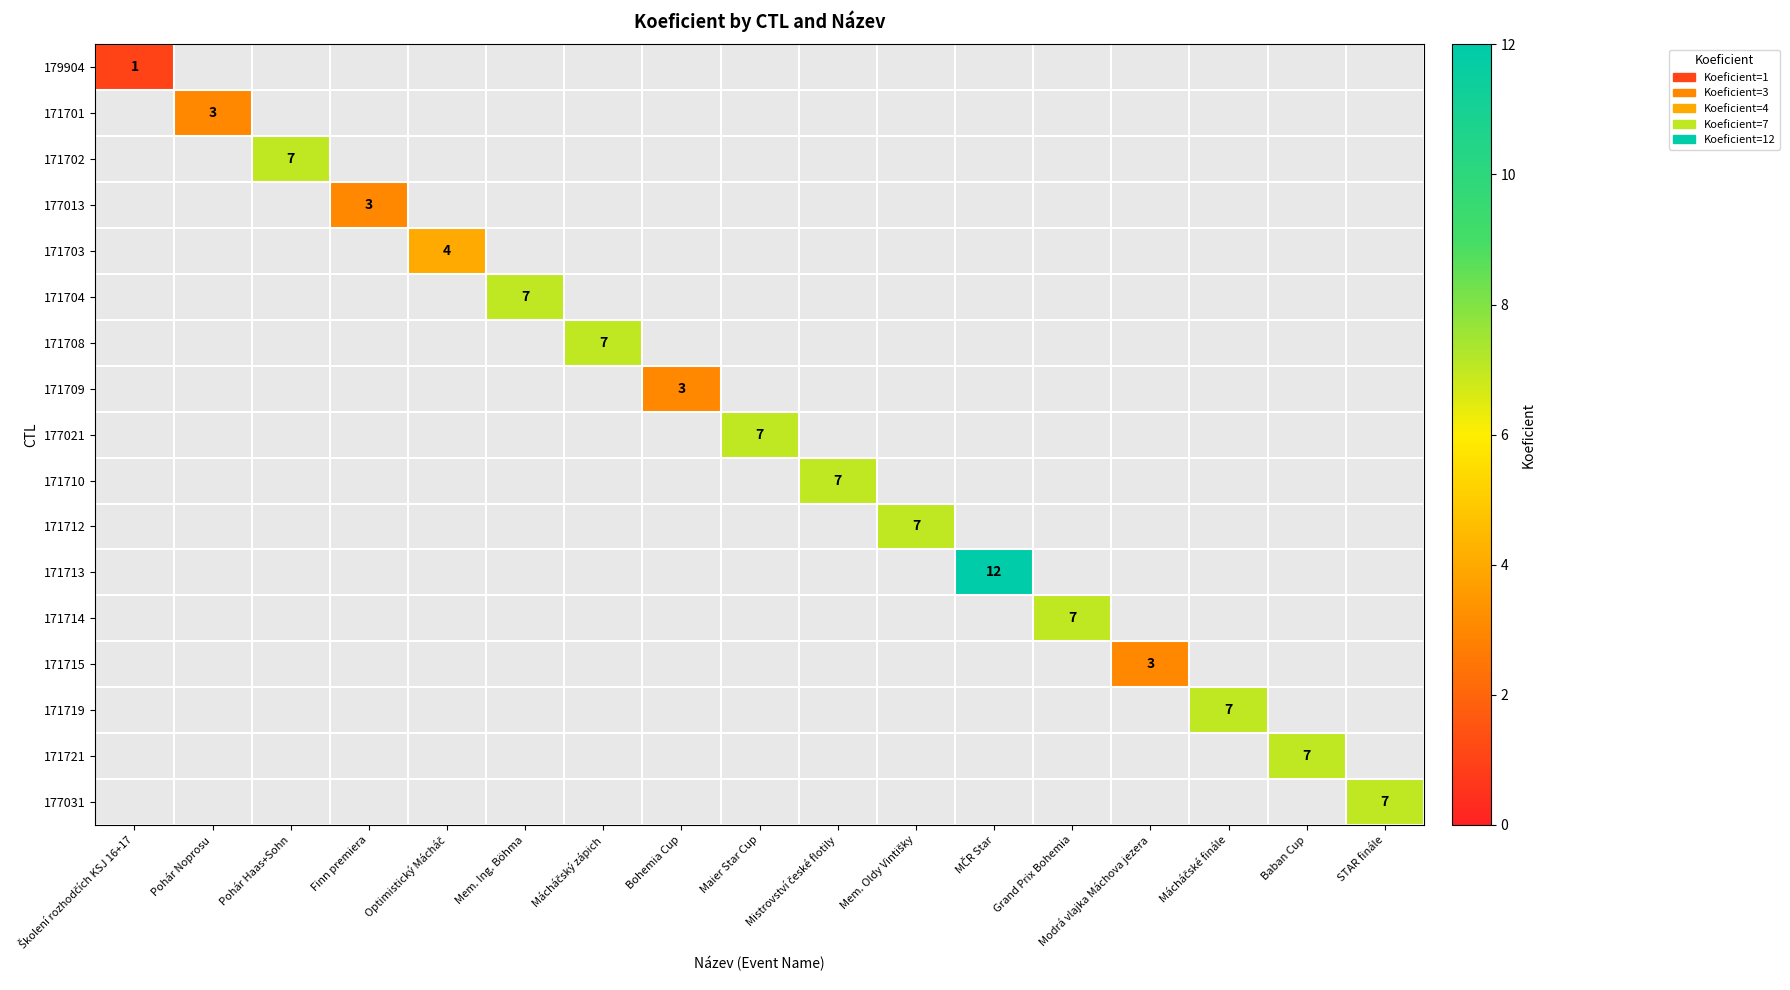

The 177013 series shows 5 at Finn premiera. True or false?

False